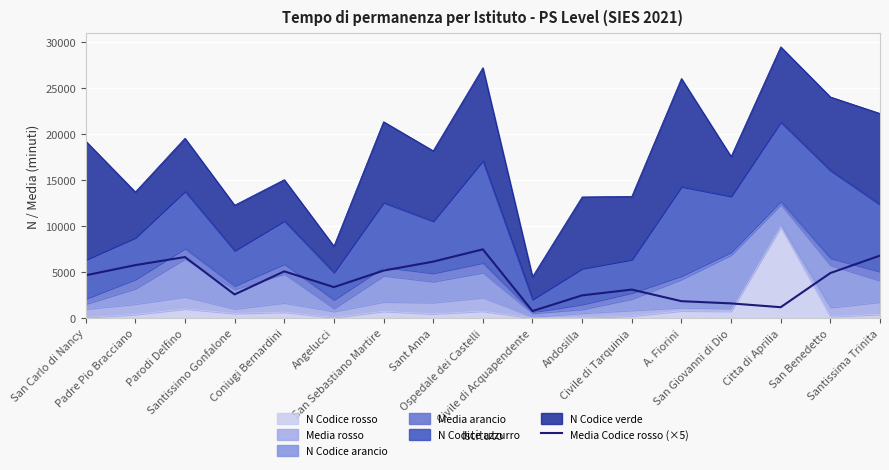

At which category does the data reach its first local valley?

Santissimo Gonfalone